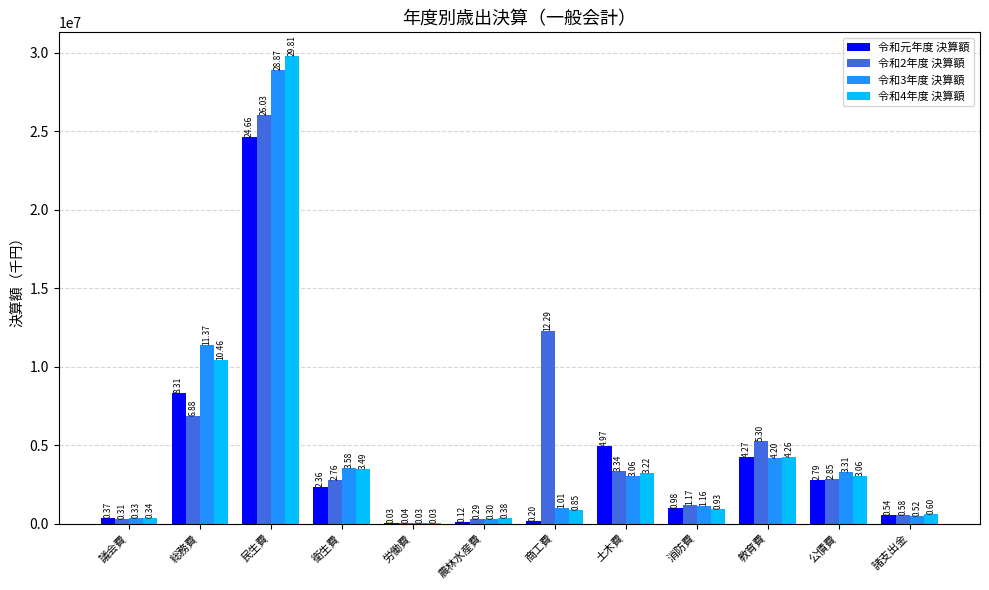

What are all the series names shown in the legend?

令和元年度 決算額, 令和2年度 決算額, 令和3年度 決算額, 令和4年度 決算額